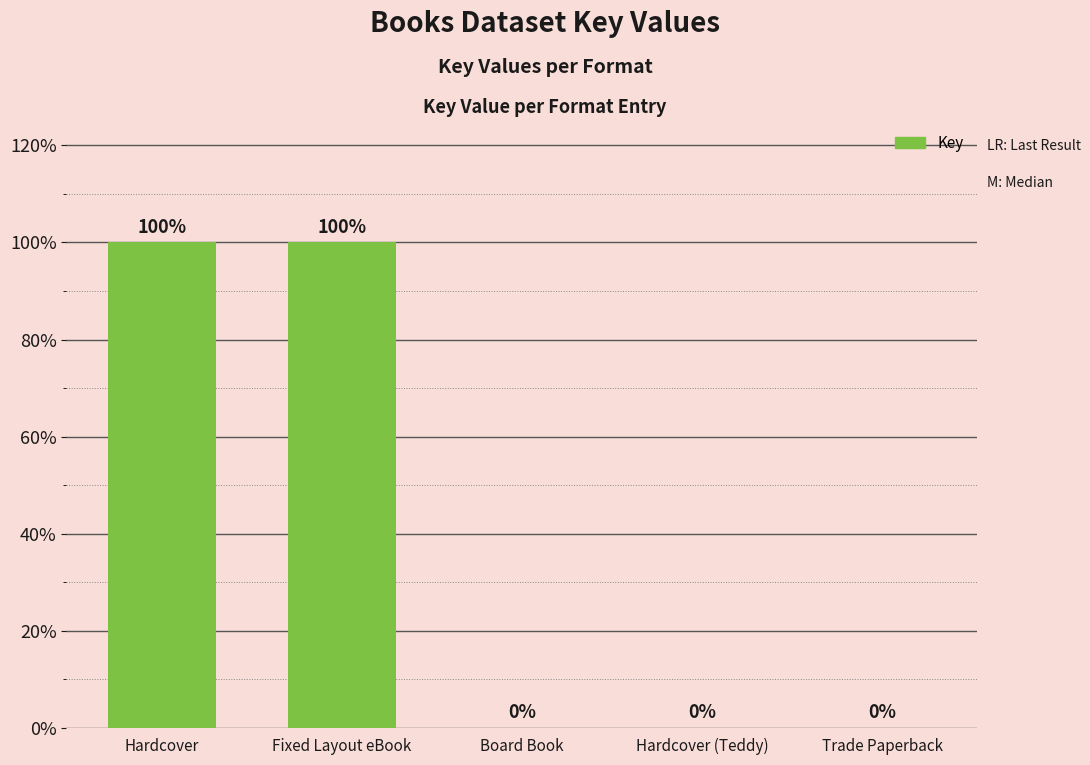

What is the difference between the maximum and minimum values?

471220459